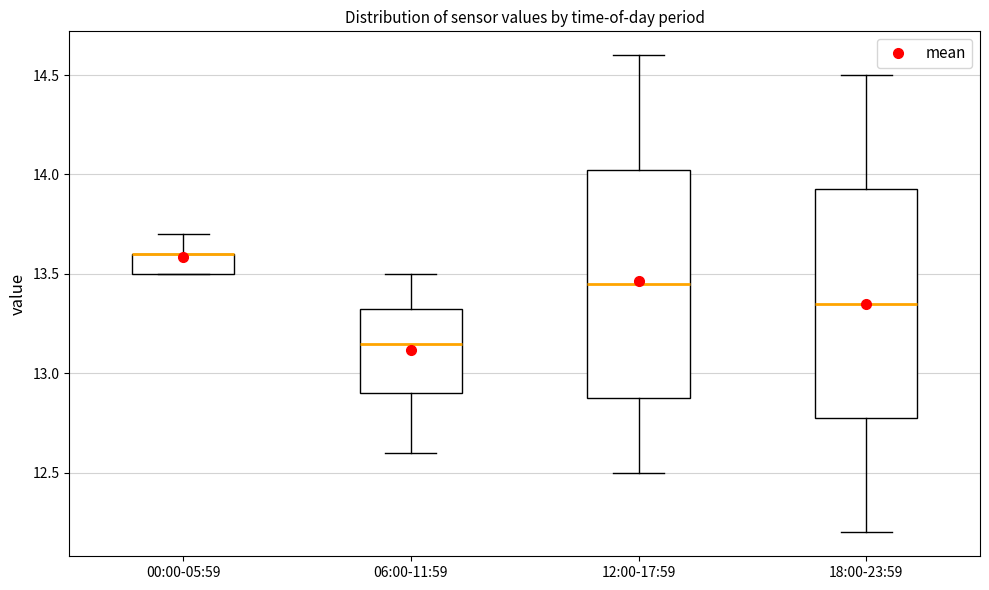

Where does the median line of the box for 18:00-23:59 sit on the y-axis? The values are not printed on the chart, so give them approximately, as read against the axis.

13.35